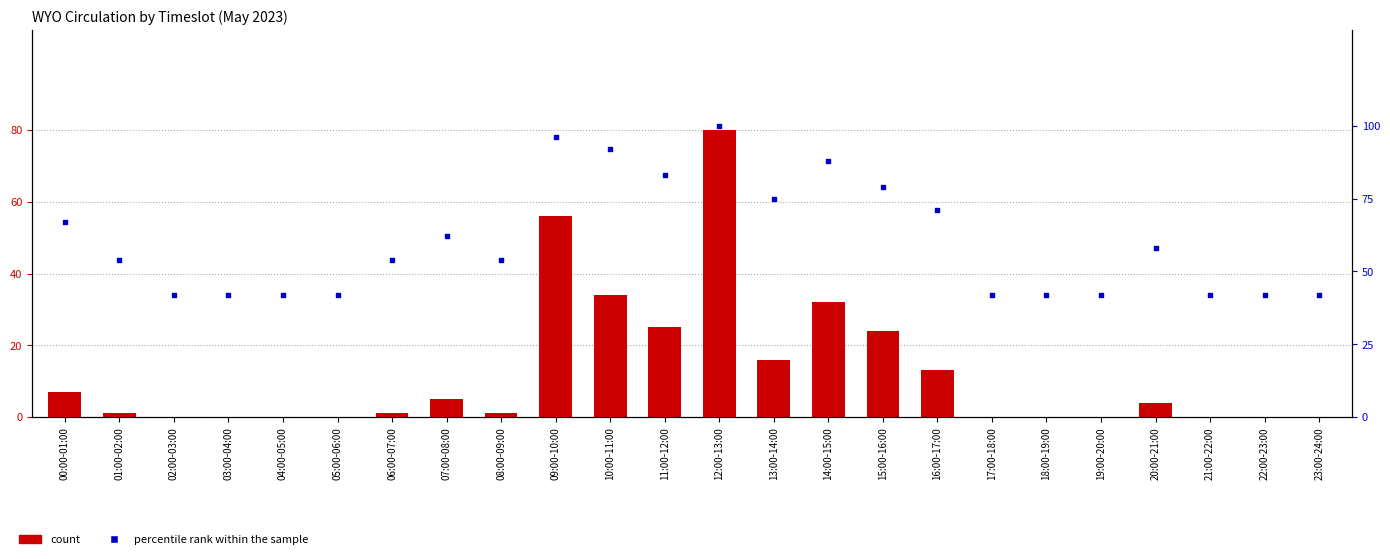

Which series contains the highest Y value?

percentile rank within the sample